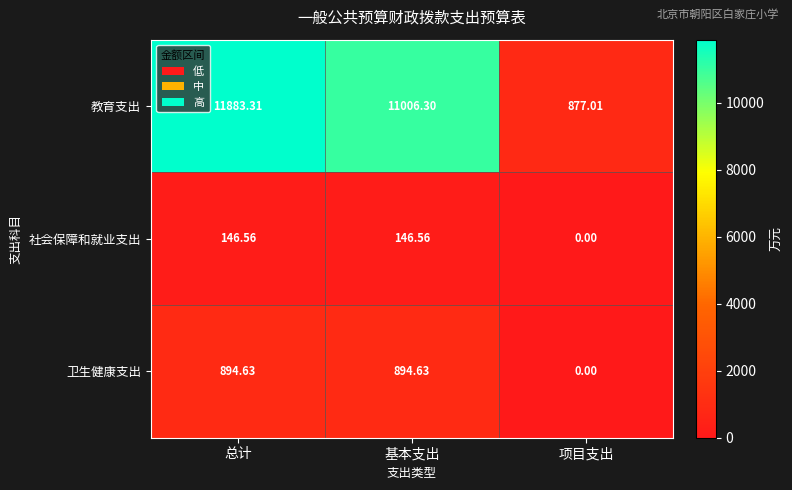

At how many categories does at least one series exceed 4753?

2